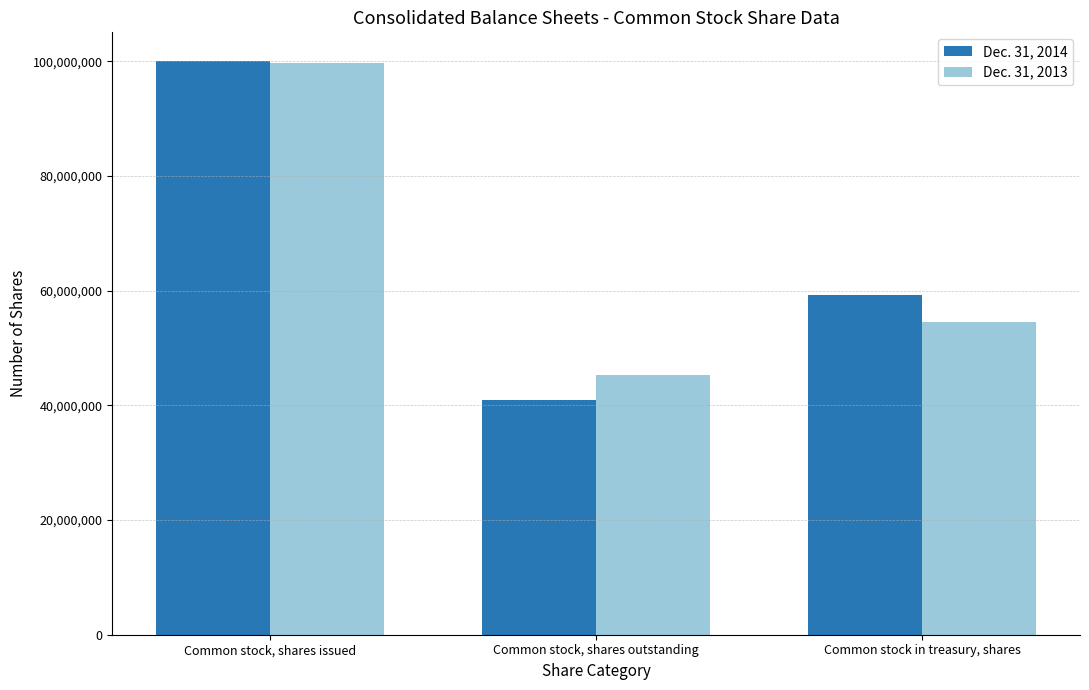

What position from the left is Common stock in treasury, shares?

3